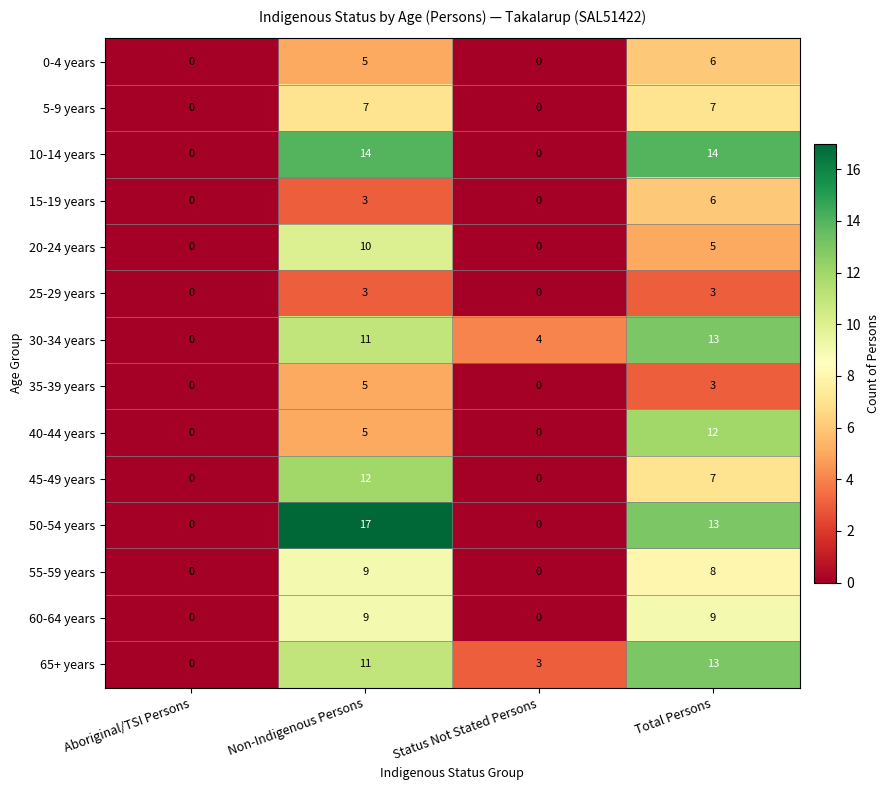

The 25-29 years series shows 3 at Total Persons. True or false?

True